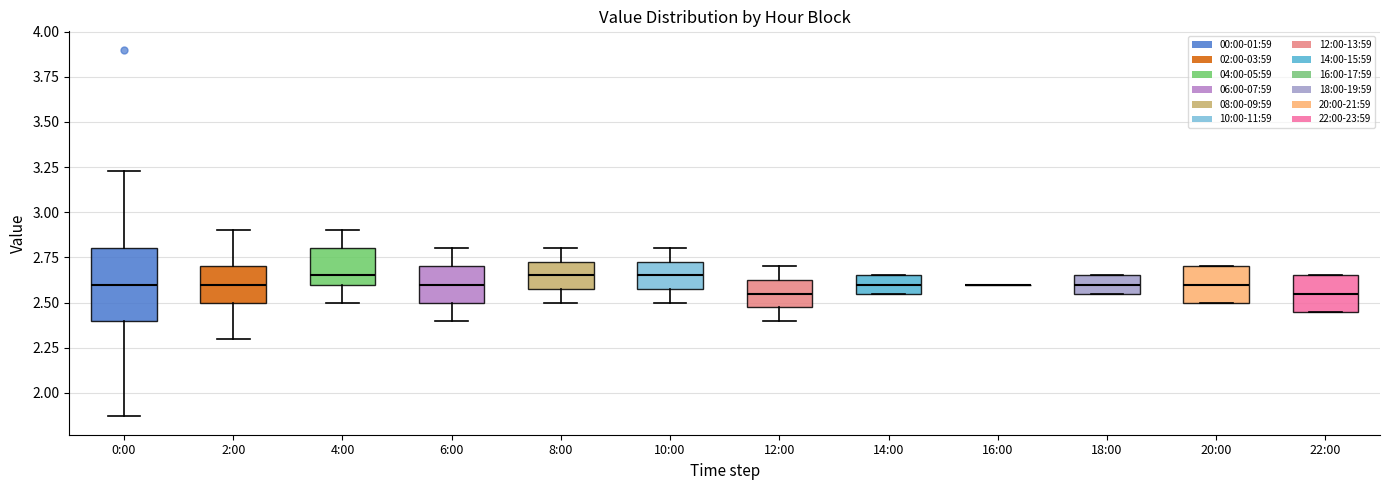

Reading left to right, transcribe this box plot: for each box, give where its median line is, the range the box spans, and where its two whiskers end, as read against the y-axis. The values are not printed on the chart, so give them approximately, as read against the axis.

0:00: median 2.60, box 2.40 to 2.80, whiskers 1.85 to 3.25
2:00: median 2.60, box 2.50 to 2.70, whiskers 2.30 to 2.90
4:00: median 2.65, box 2.60 to 2.80, whiskers 2.50 to 2.90
6:00: median 2.60, box 2.50 to 2.70, whiskers 2.40 to 2.80
8:00: median 2.65, box 2.60 to 2.75, whiskers 2.50 to 2.80
10:00: median 2.65, box 2.60 to 2.75, whiskers 2.50 to 2.80
12:00: median 2.55, box 2.50 to 2.65, whiskers 2.40 to 2.70
14:00: median 2.60, box 2.55 to 2.65, whiskers 2.55 to 2.65
16:00: box collapsed to a line at 2.60, whiskers 2.60 to 2.60
18:00: median 2.60, box 2.55 to 2.65, whiskers 2.55 to 2.65
20:00: median 2.60, box 2.50 to 2.70, whiskers 2.50 to 2.70
22:00: median 2.55, box 2.45 to 2.65, whiskers 2.45 to 2.65